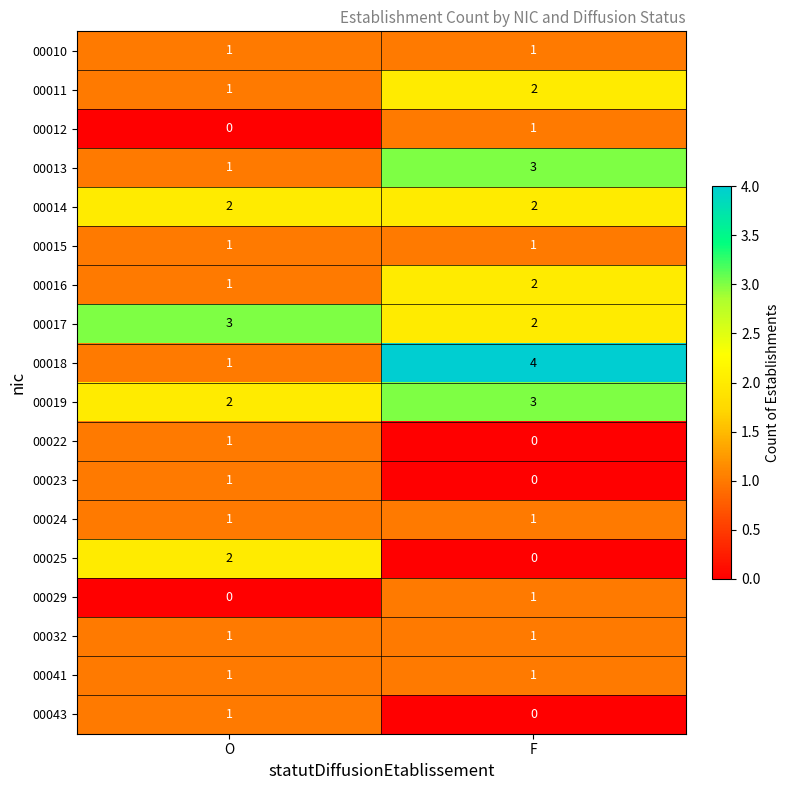

At which label is 00029 closest to 0?

O